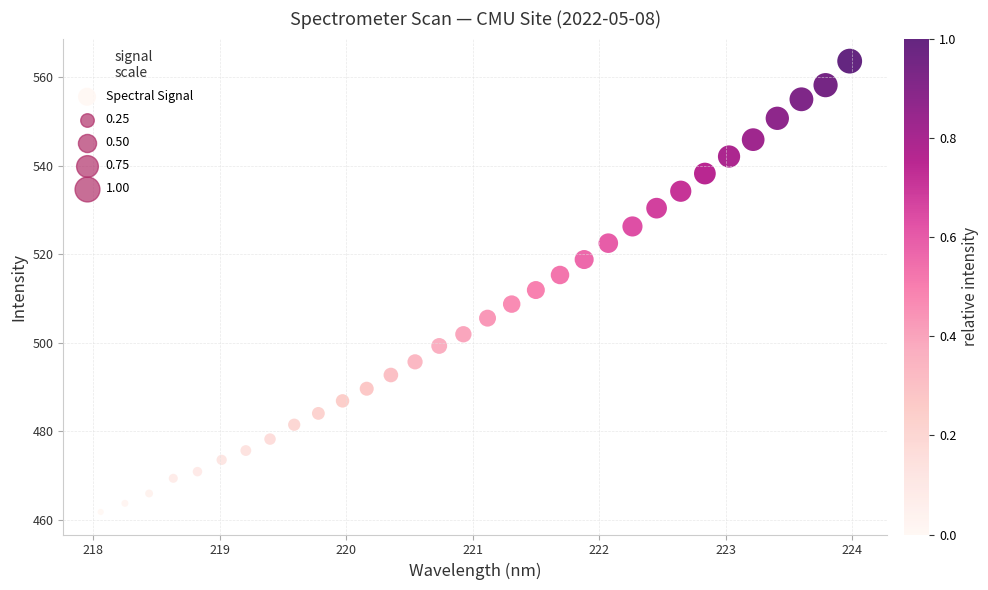

What is the range of X values (max minus min)?

5.9